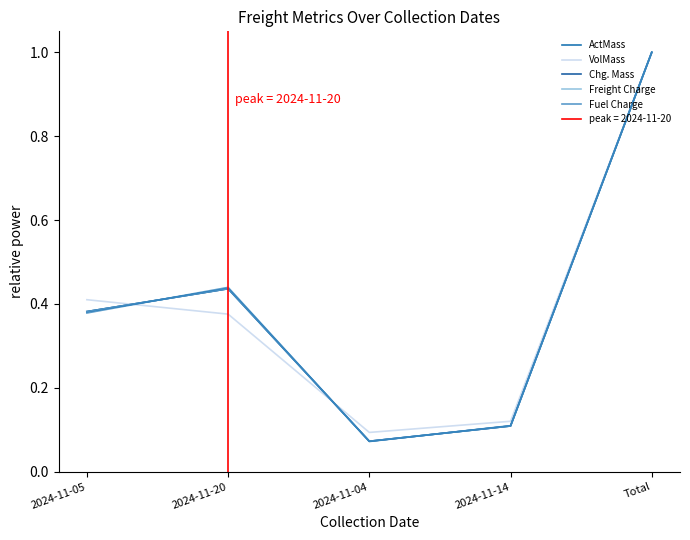

The value of Chg. Mass at 2024-11-05 is 0.4. True or false?

True